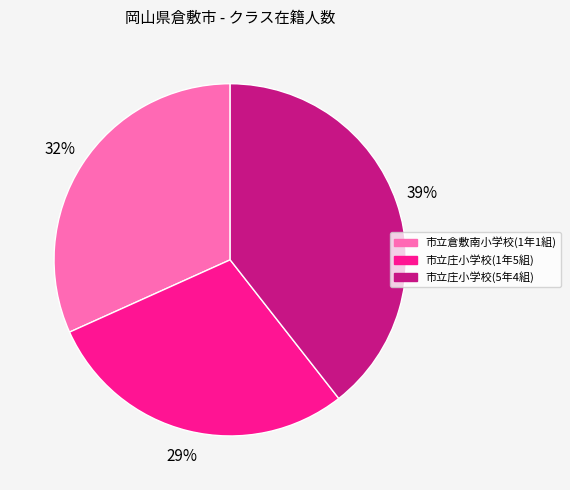

Which category has the biggest portion of the pie?

市立庄小学校(5年4組)